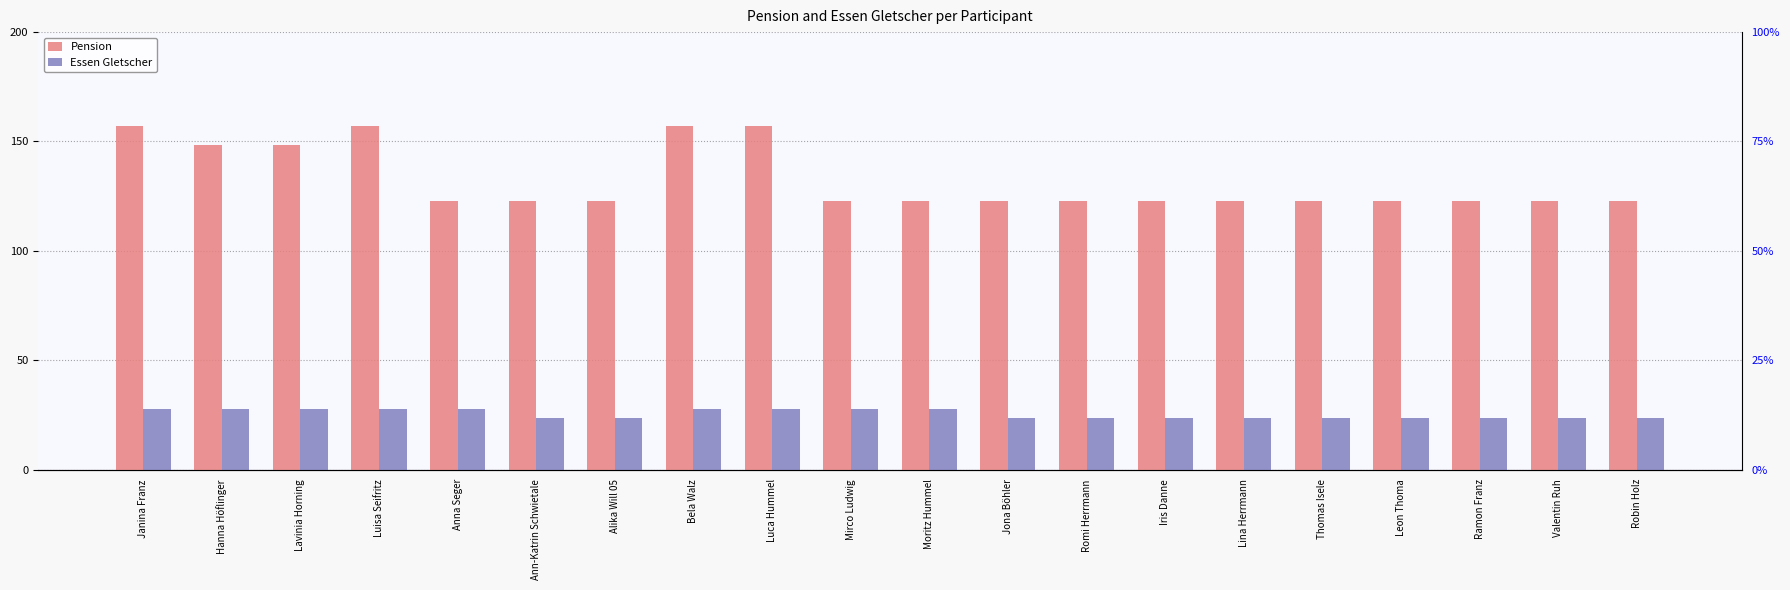

Between Mirco Ludwig and Valentin Ruh, which is larger?

Mirco Ludwig